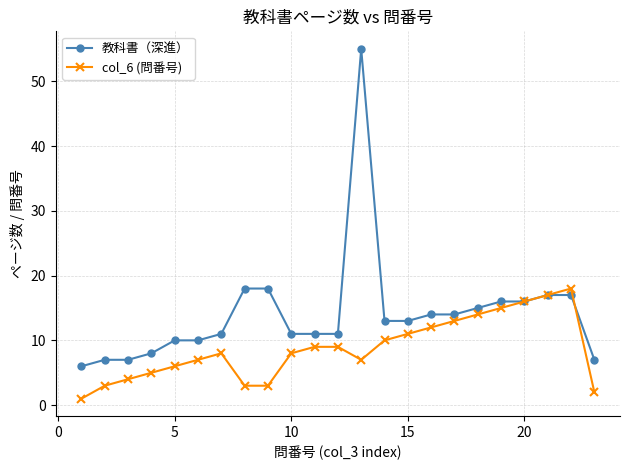

True or false: col_6 (問番号) has more than 1 points higher than both neighbors.

True